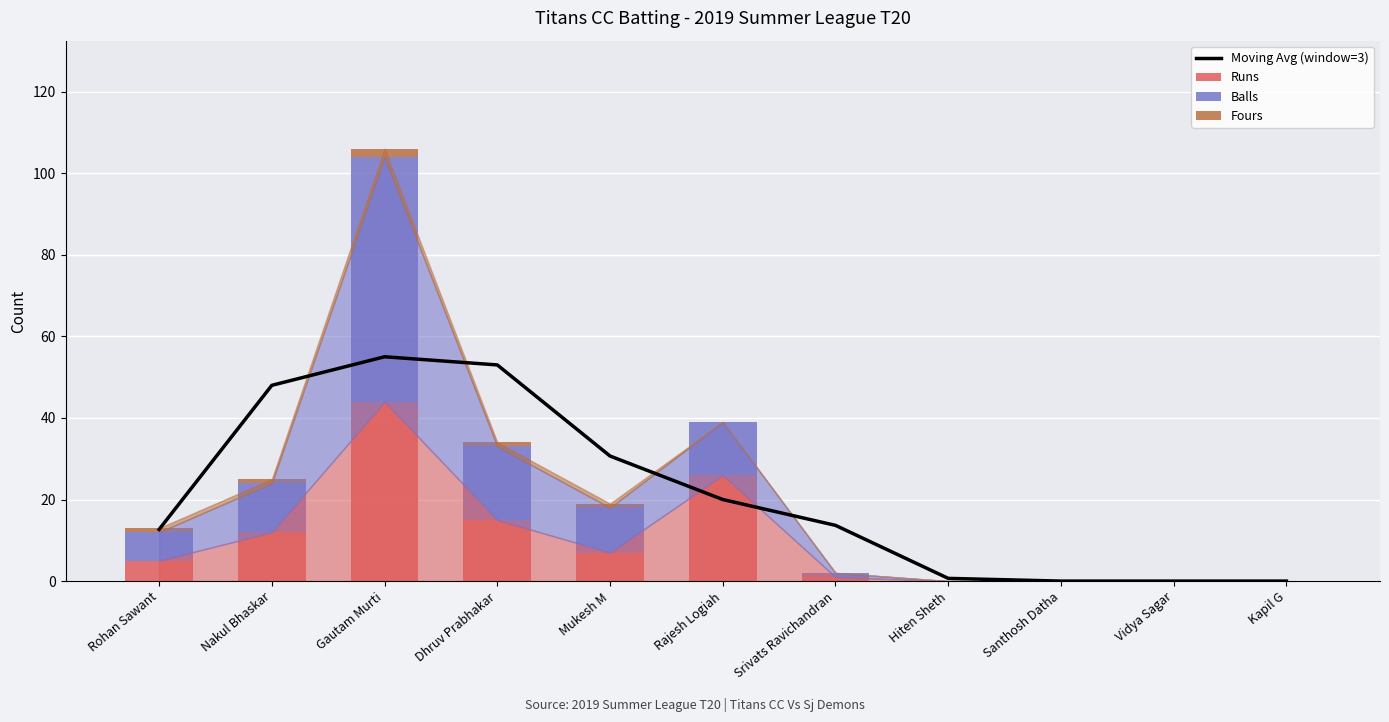

The value of Moving Avg (window=3) at Dhruv Prabhakar is 53.0. True or false?

True